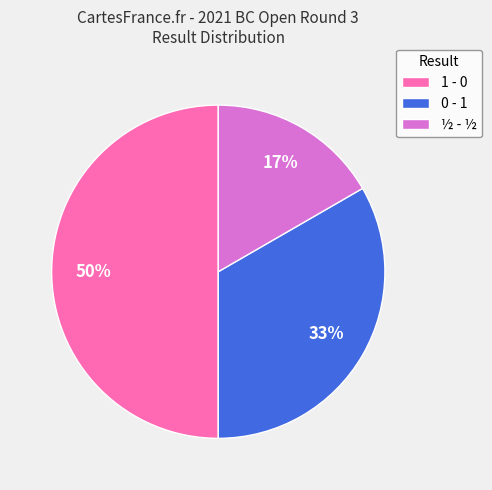

What percentage is the ½ - ½ slice, to the nearest percent?

17%